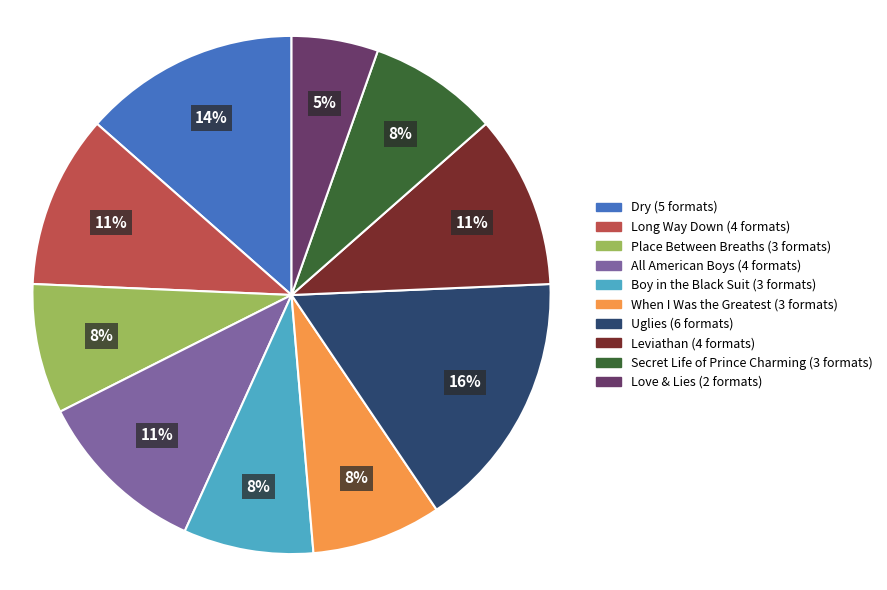

To the nearest percent, what percentage of the pie is Place Between Breaths?

8%